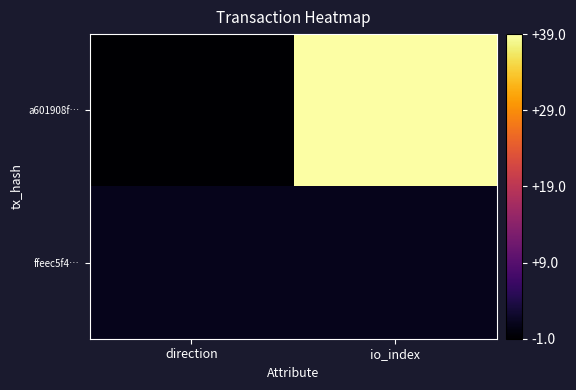

Reading right to left, extract all data points from this chart.

a601908f…: io_index=39	direction=-1
ffeec5f4…: io_index=1	direction=1